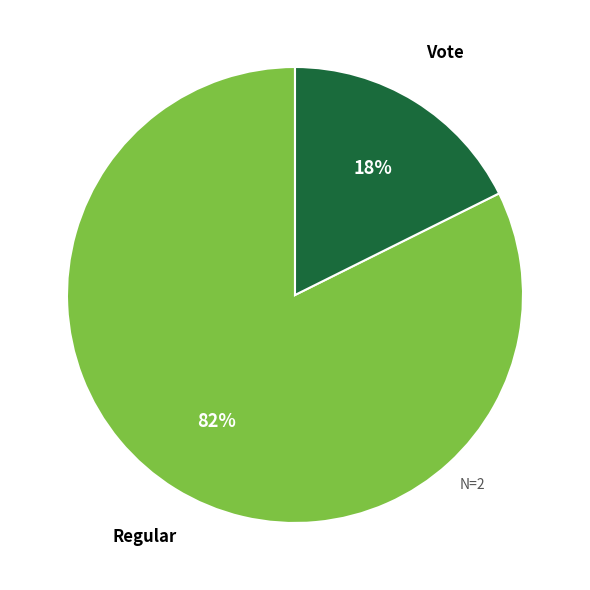

How many slices are in this pie chart?

2